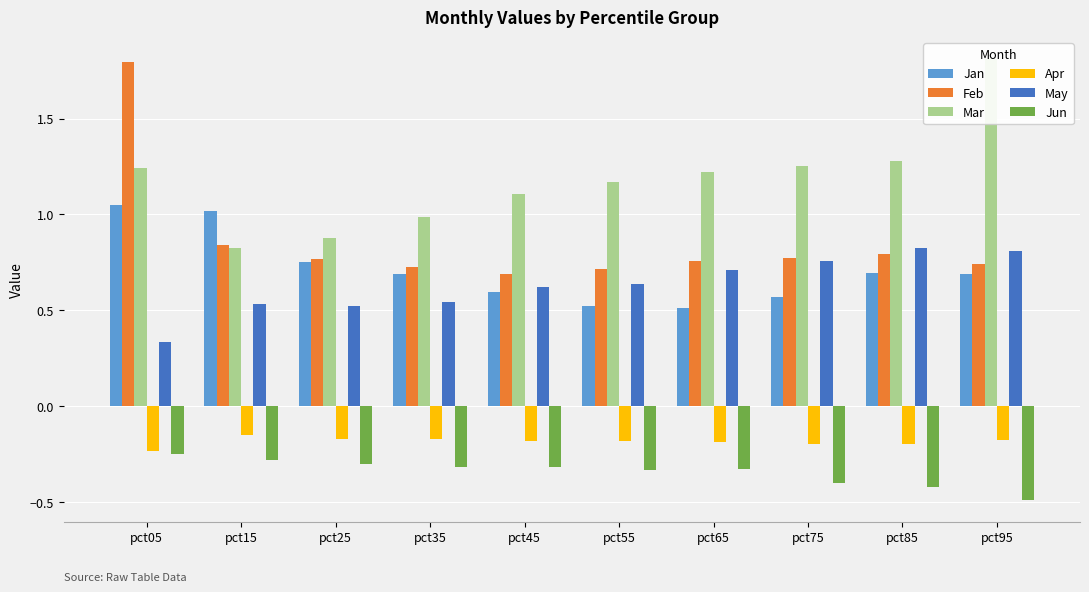

Which has a higher value, pct95 or pct25?

pct25